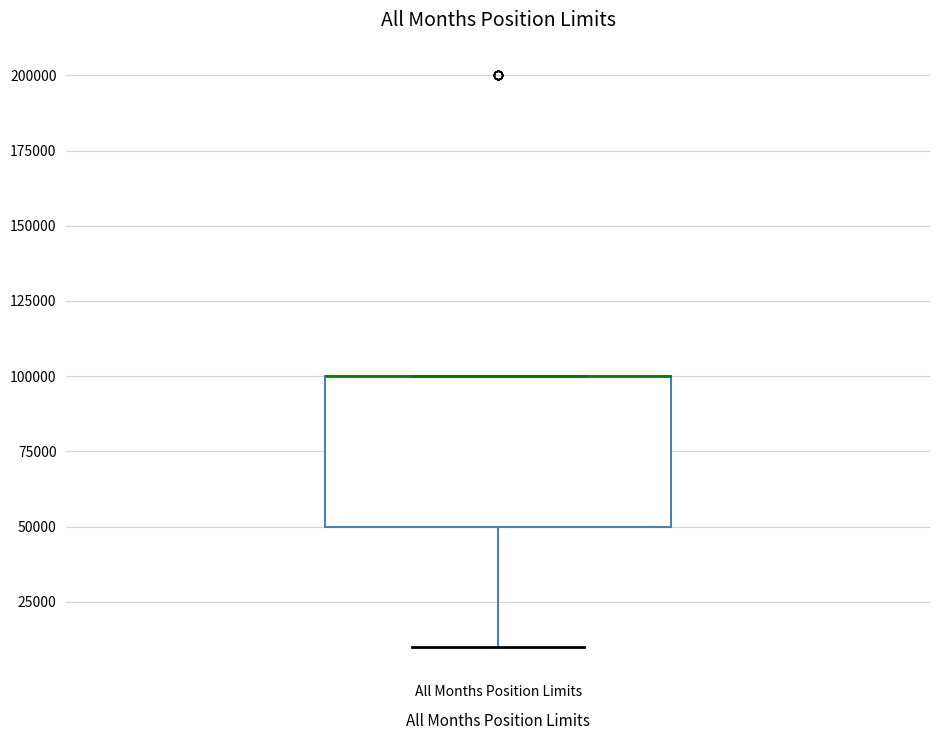

Read this box plot against the y-axis: the position of the median line, the range covered by the box, and the ends of both whiskers. The values are not printed on the chart, so give them approximately, as read against the axis.

median 100000 (drawn on the box's upper edge), box 50000 to 100000, whiskers 10000 to 100000